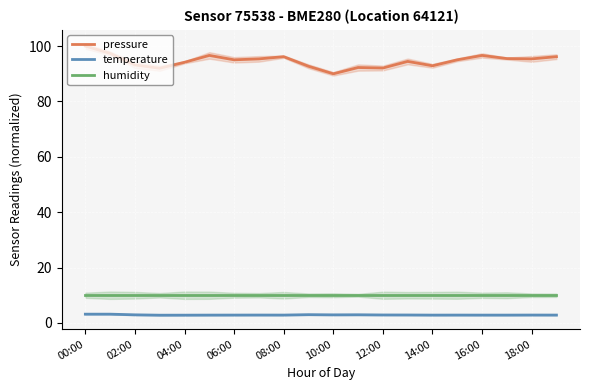

What is the minimum value for humidity?

10.0